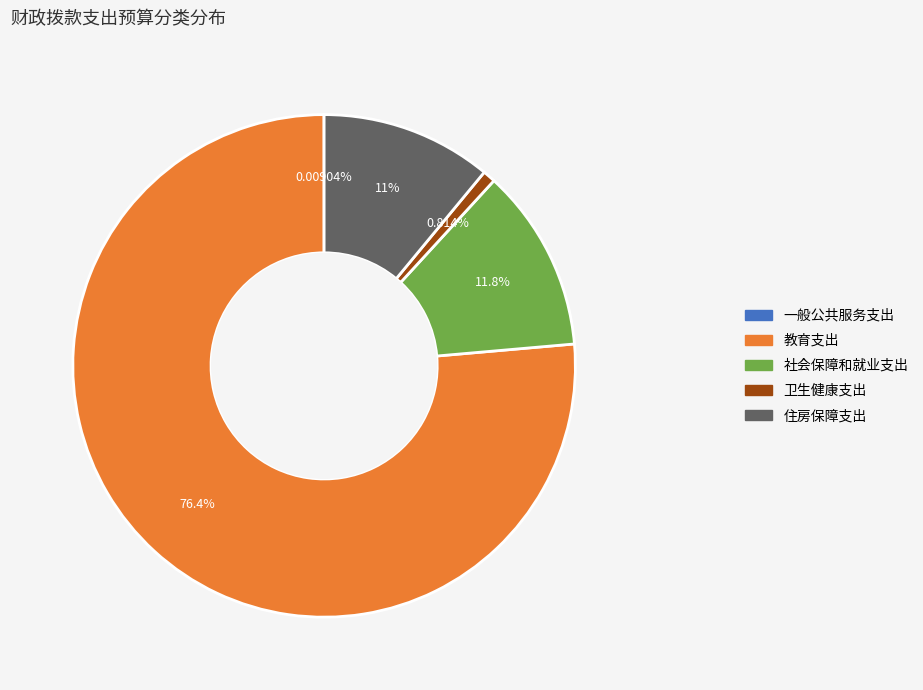

Combined, do 社会保障和就业支出 and 教育支出 account for over 50%?

Yes